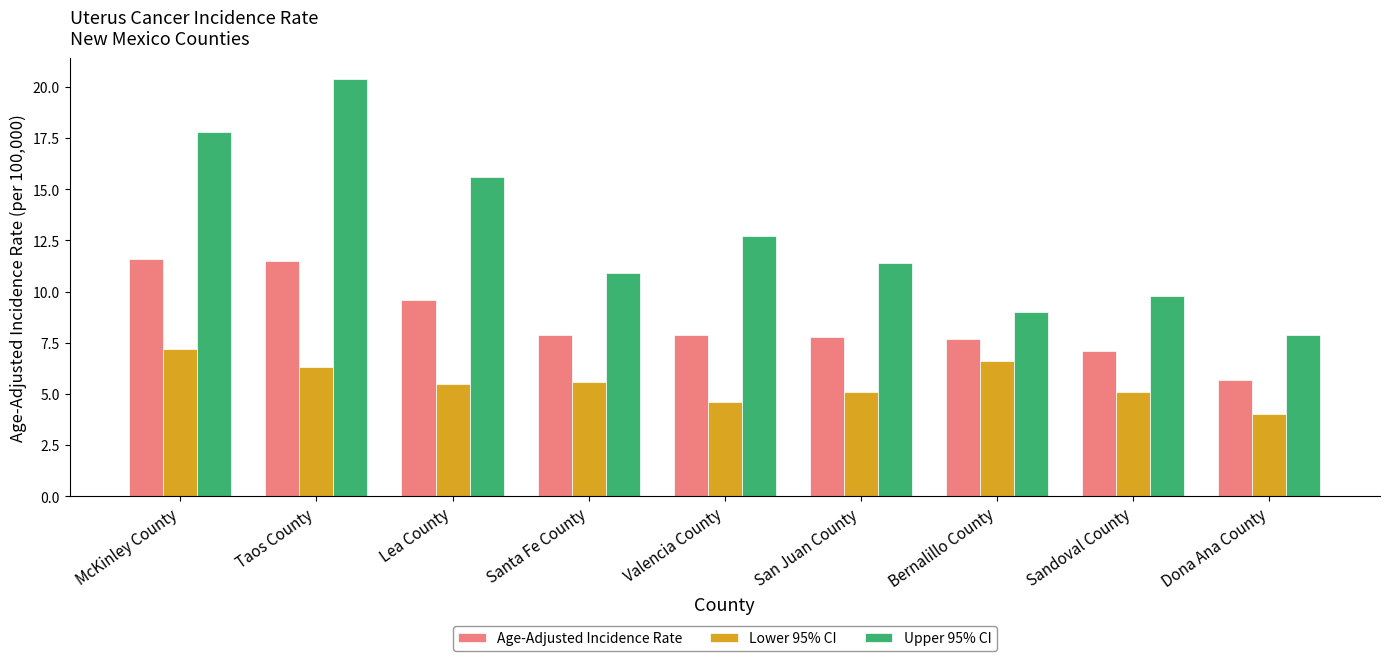

What is the maximum value shown in the chart?

20.4